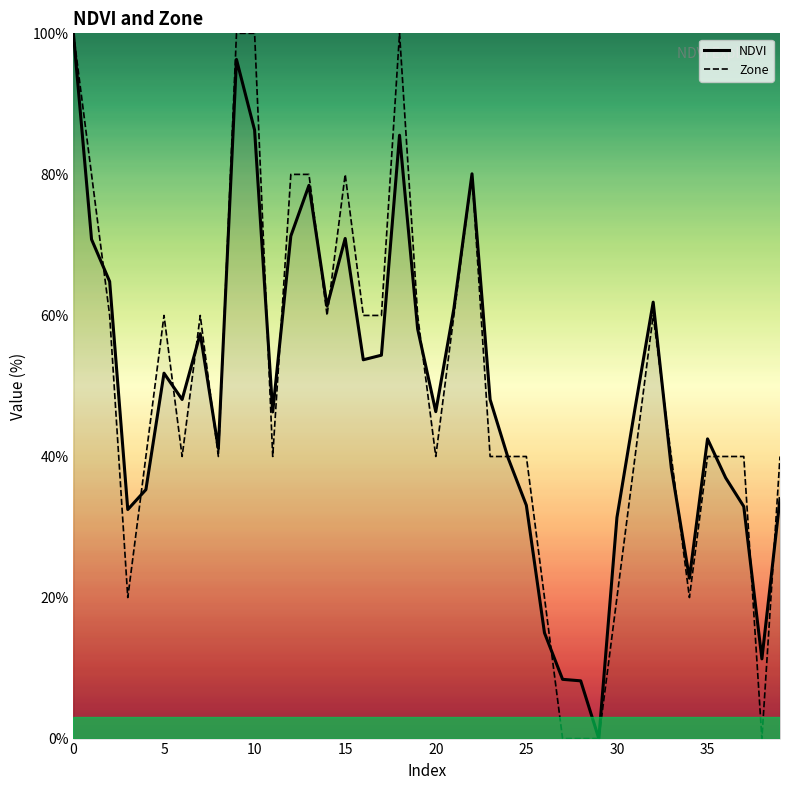

How many lines are shown in the chart?

2